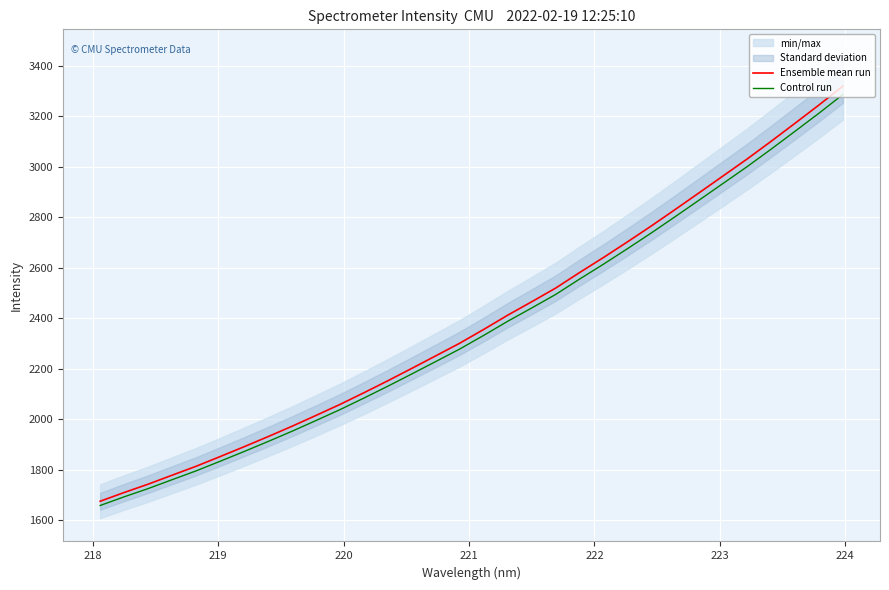

What is the maximum value for Ensemble mean run?

3319.0